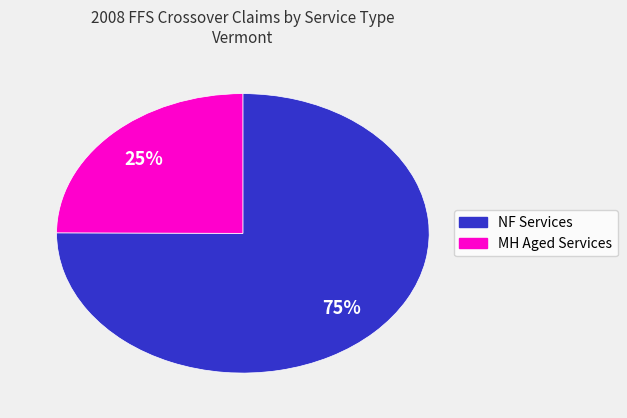

To the nearest percent, what is the difference between the largest and smallest slice percentages?

50%